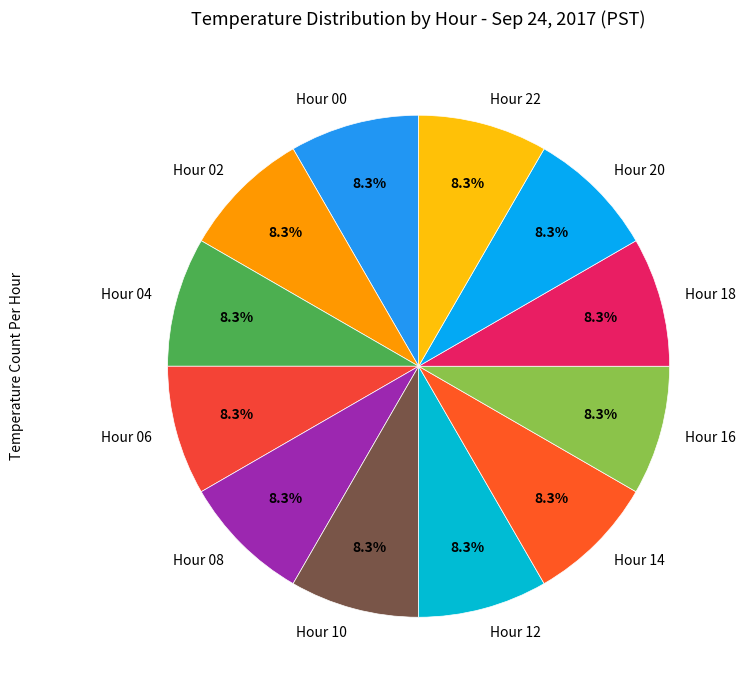

Approximately how many times larger is the value at Hour 00 compared to Hour 02?

1.0